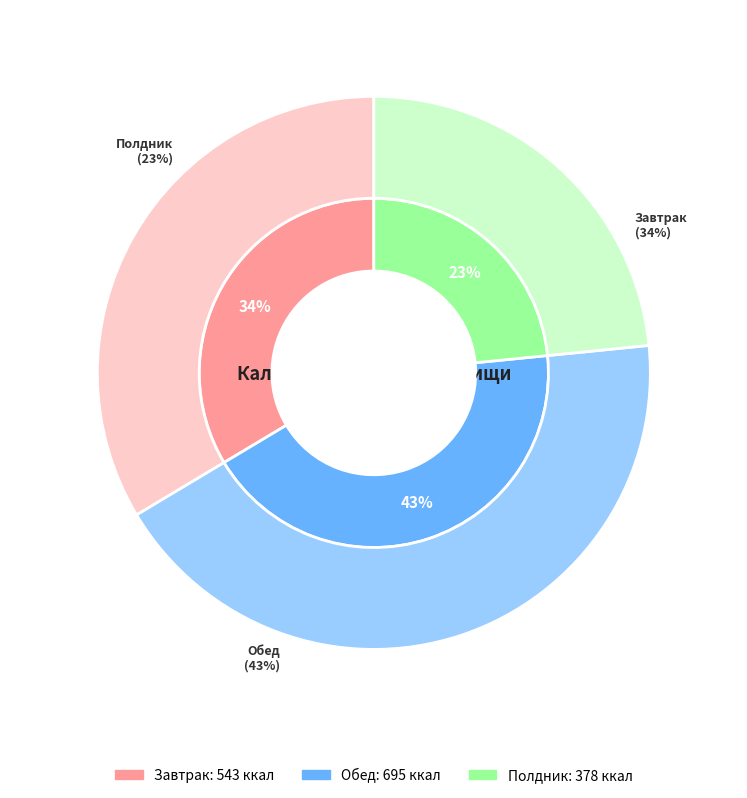

Count the number of slices in the pie.

3